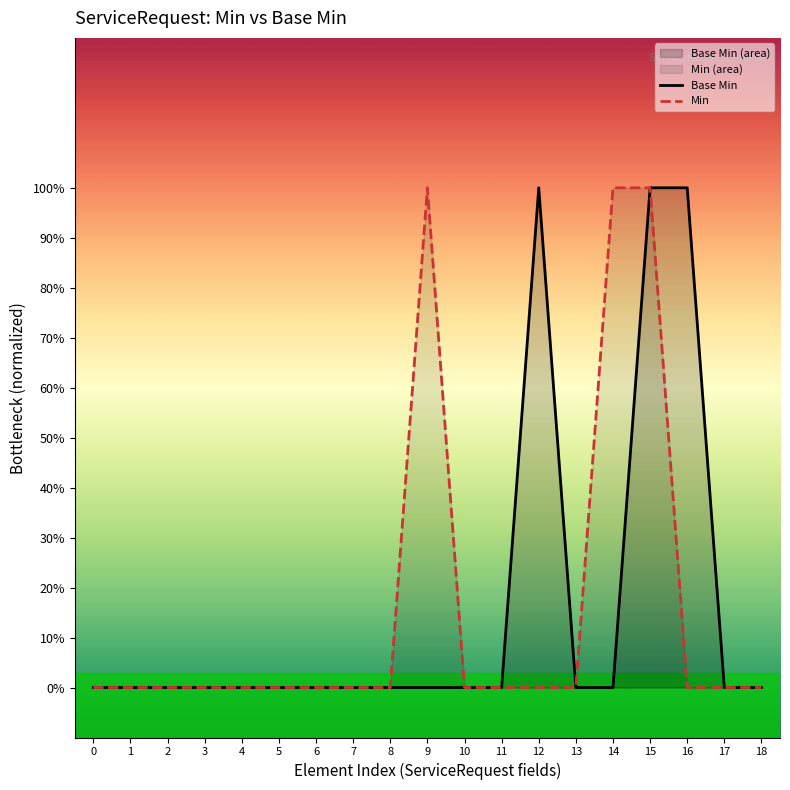

Reading left to right, list all the values displayed in this chart.

Base Min: 0=0	1=0	2=0	3=0	4=0	5=0	6=0	7=0	8=0	9=0	10=0	11=0	12=1	13=0	14=0	15=1	16=1	17=0	18=0
Min: 0=0	1=0	2=0	3=0	4=0	5=0	6=0	7=0	8=0	9=1	10=0	11=0	12=0	13=0	14=1	15=1	16=0	17=0	18=0